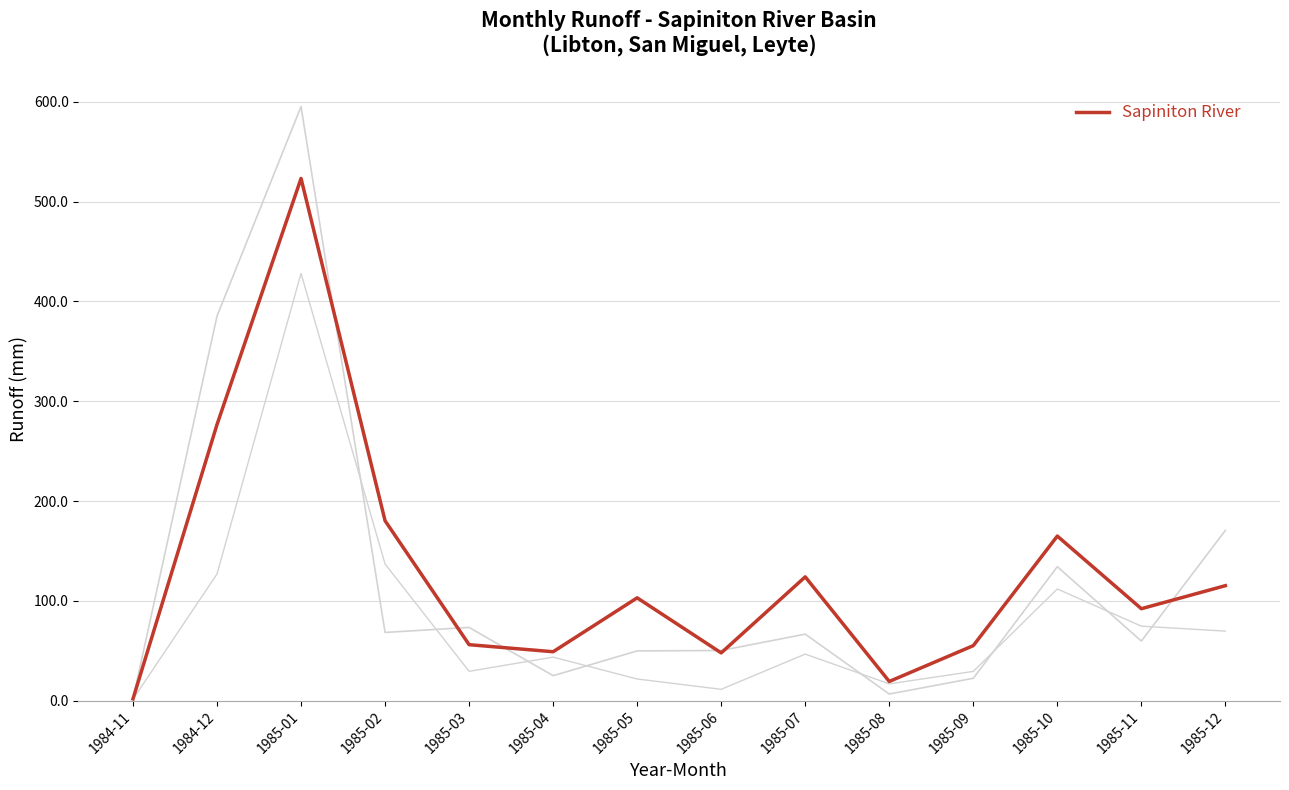

What is the maximum value shown in the chart?

523.3